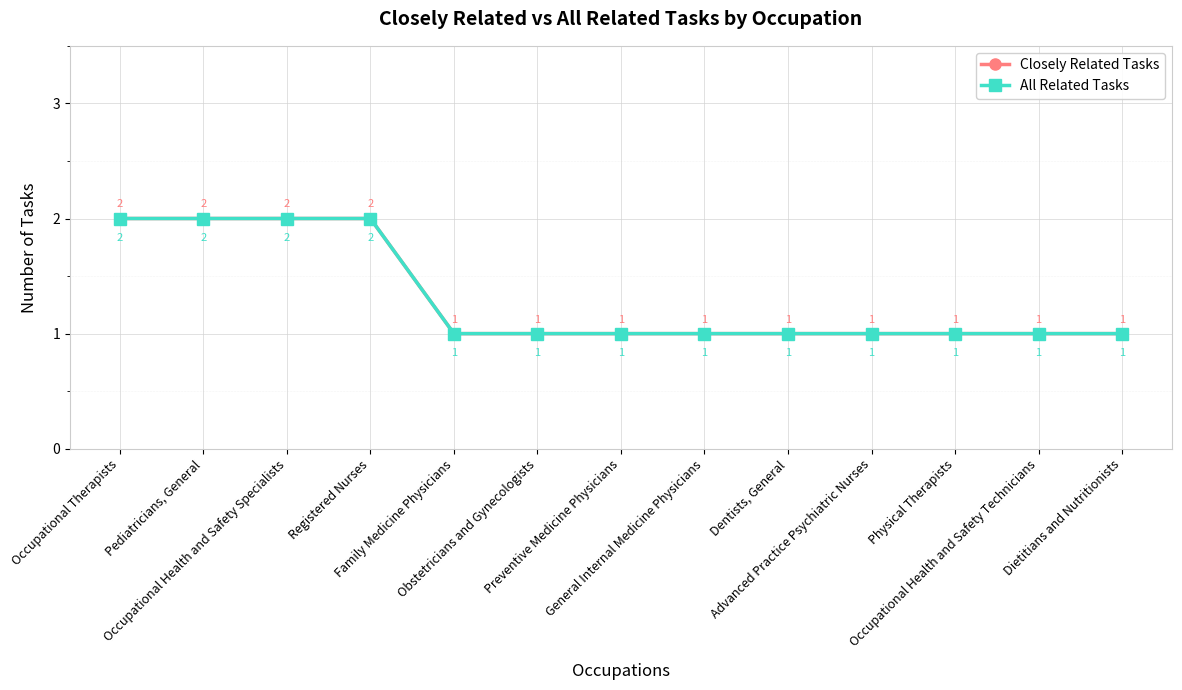

Which series has the largest range (max minus min)?

Closely Related Tasks